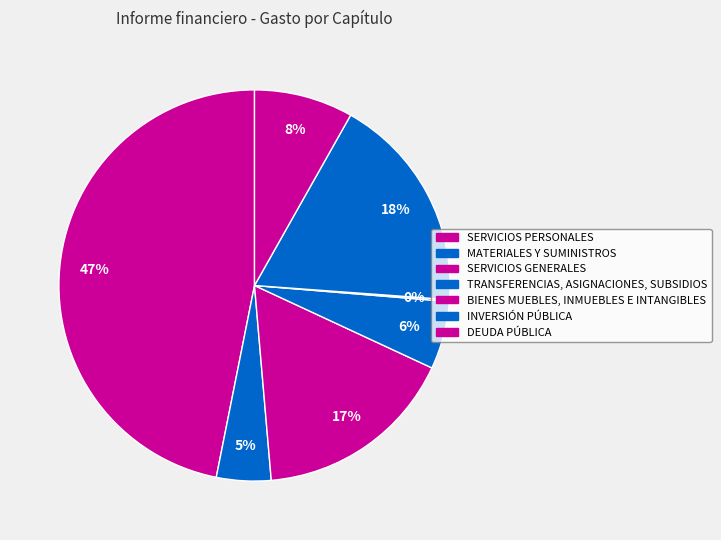

Combined, do SERVICIOS GENERALES and TRANSFERENCIAS, ASIGNACIONES, SUBSIDIOS account for over 50%?

No